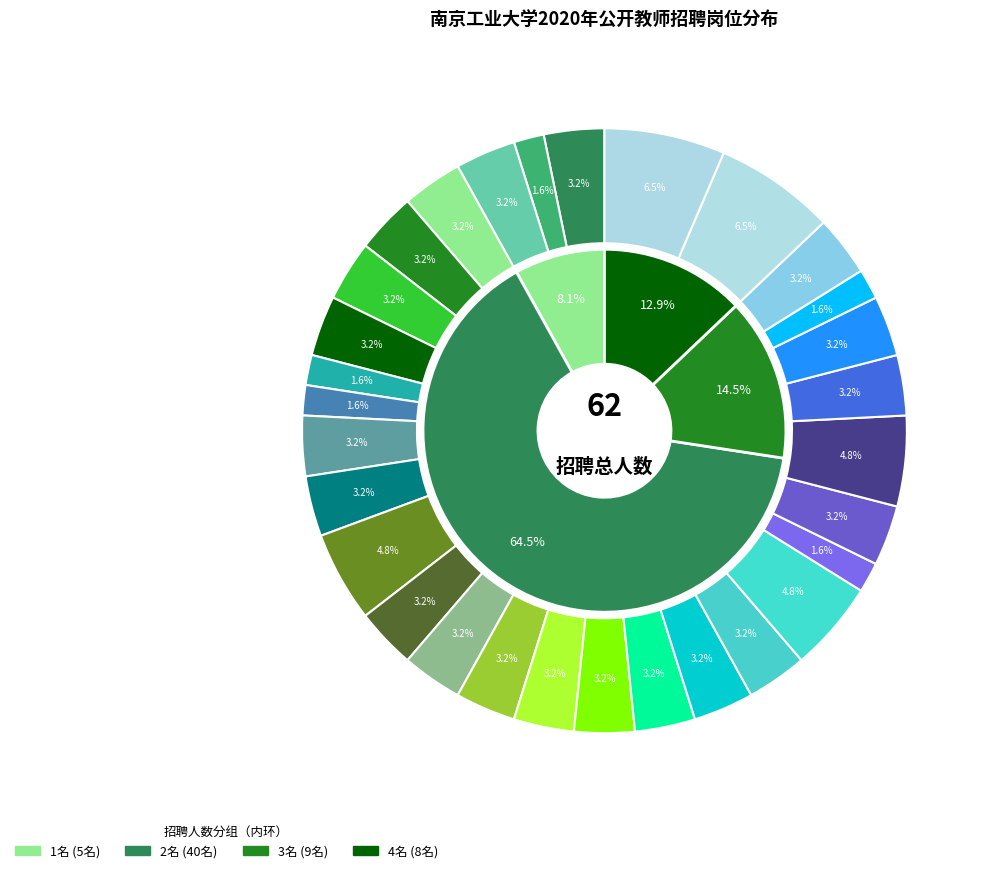

To the nearest percent, what is the average slice percentage?

3%